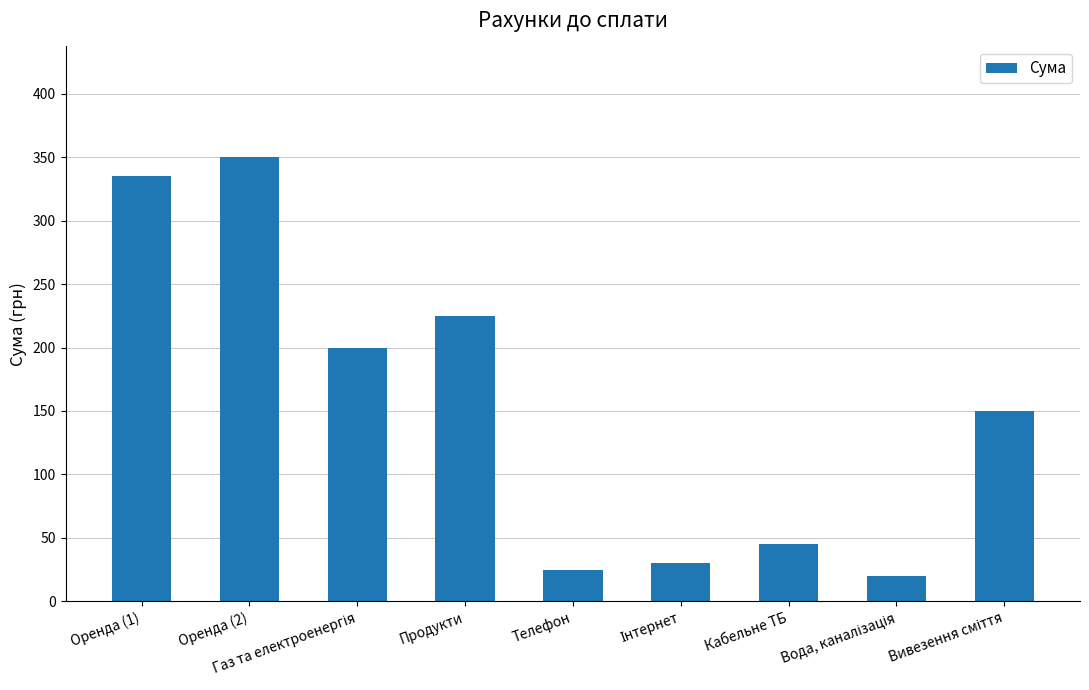

What is the value of the 3rd bar from the left?

200